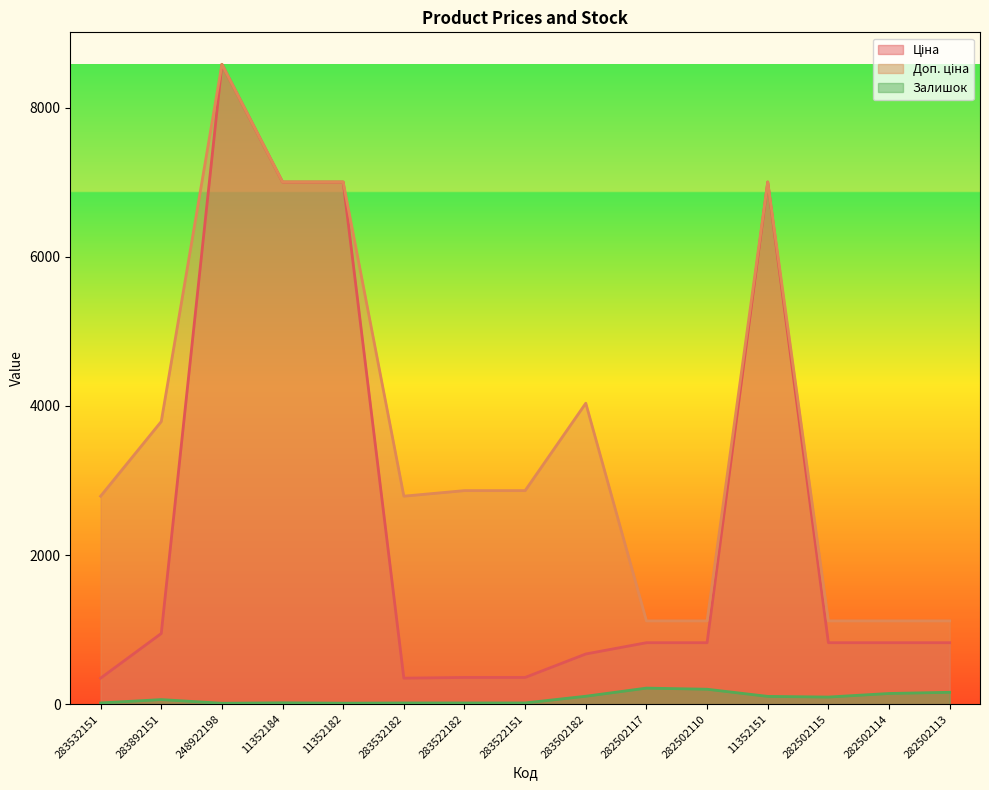

What is the difference between the Доп. ціна values at 283532151 and 11352182?

4213.5